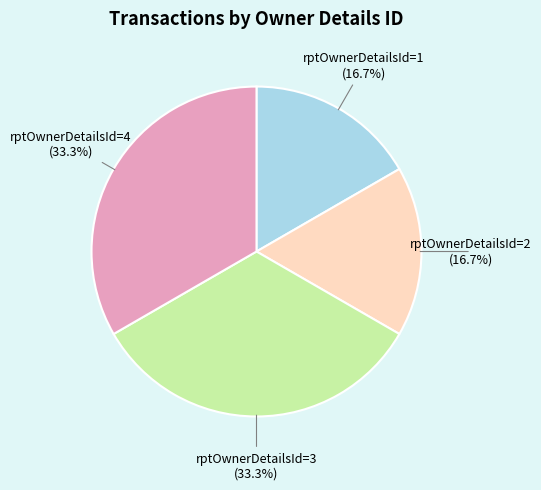

What portion of the pie excludes rptOwnerDetailsId=1?

83.3%